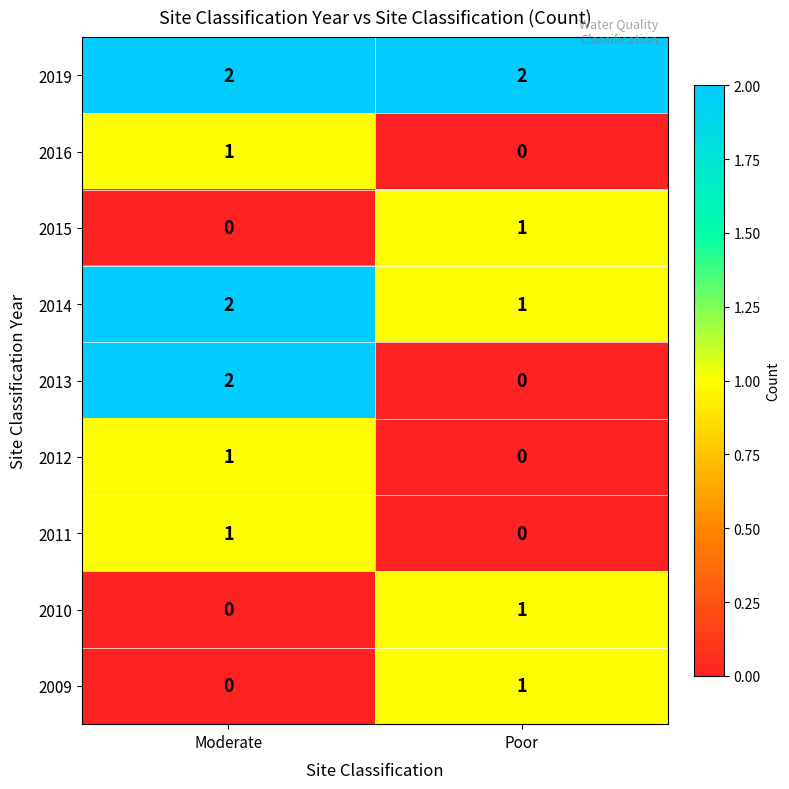

At which category is the sum across all series the highest?

Moderate